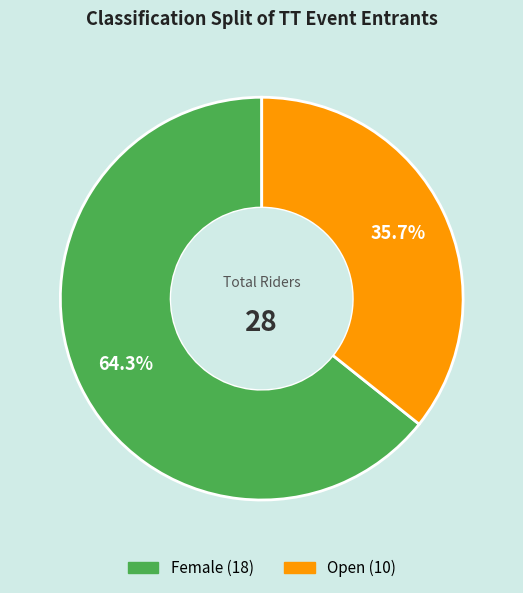

What is the smallest slice in the pie chart?

Open